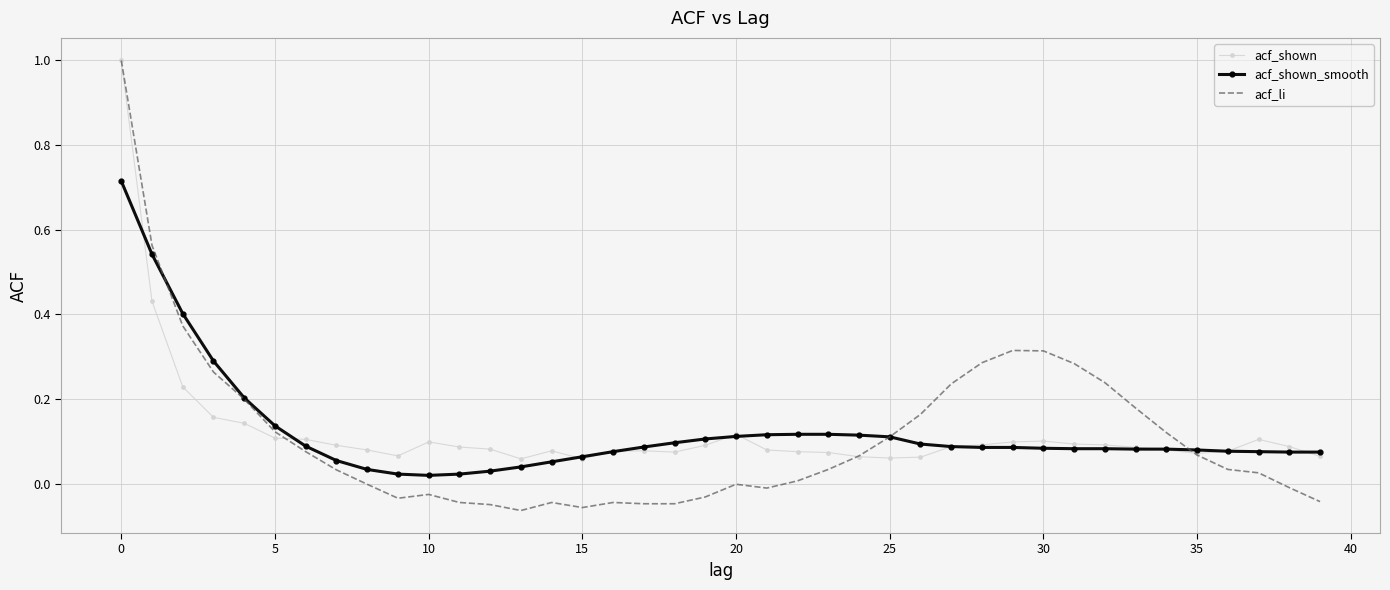

What is the greatest value displayed?

1.0